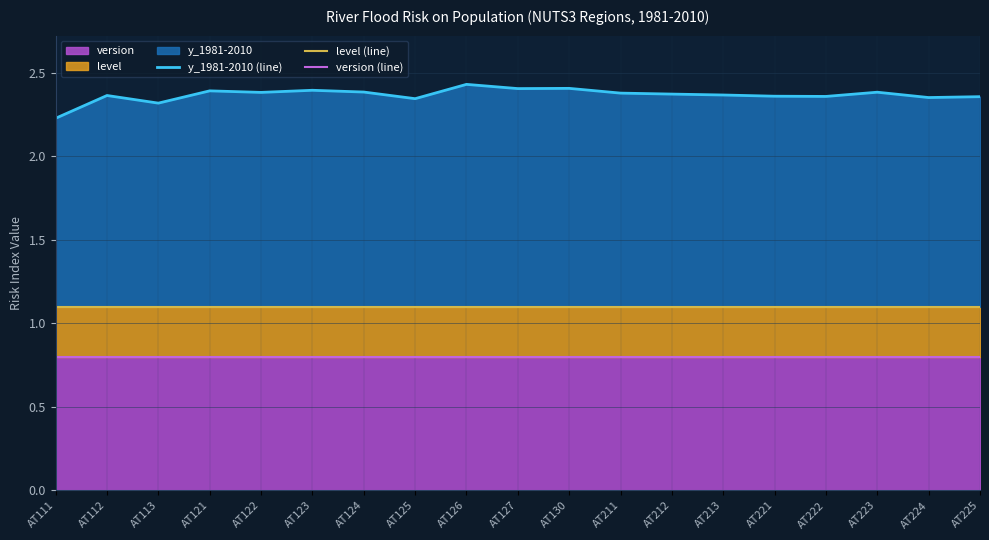

At which label does y_1981-2010 (line) reach its minimum?

AT111